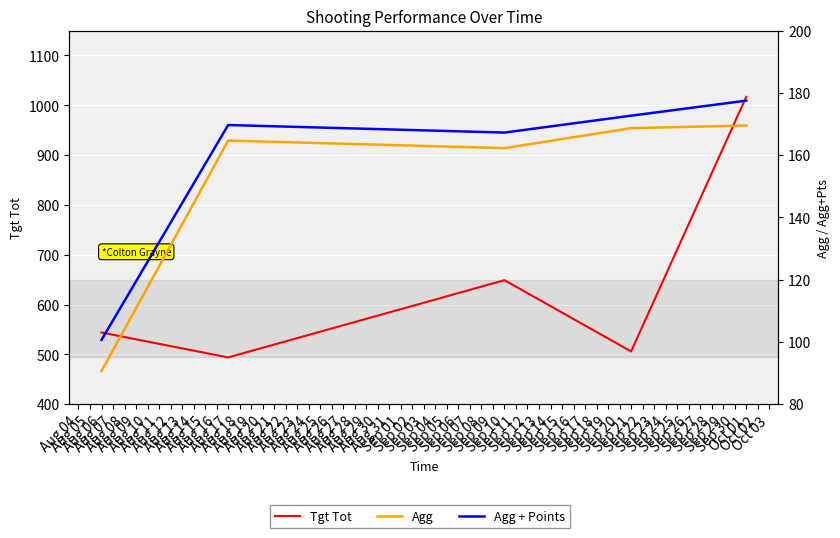

True or false: Agg + Points and Agg intersect in this chart.

False